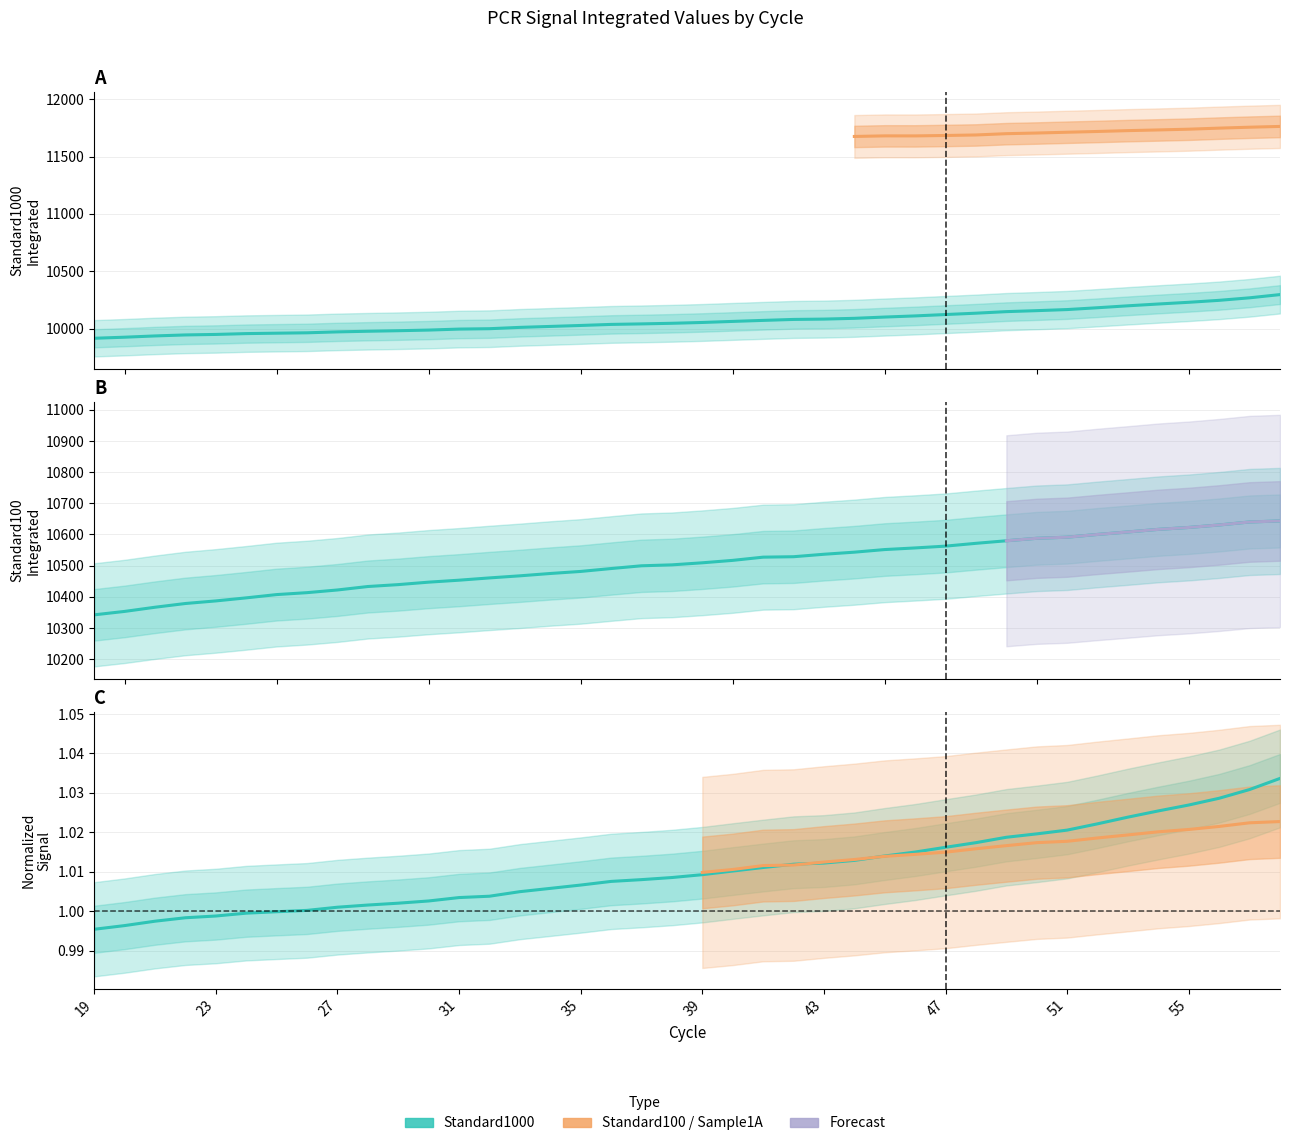

True or false: Standard1000_Integrated and Standard100_Integrated cross at least once.

False